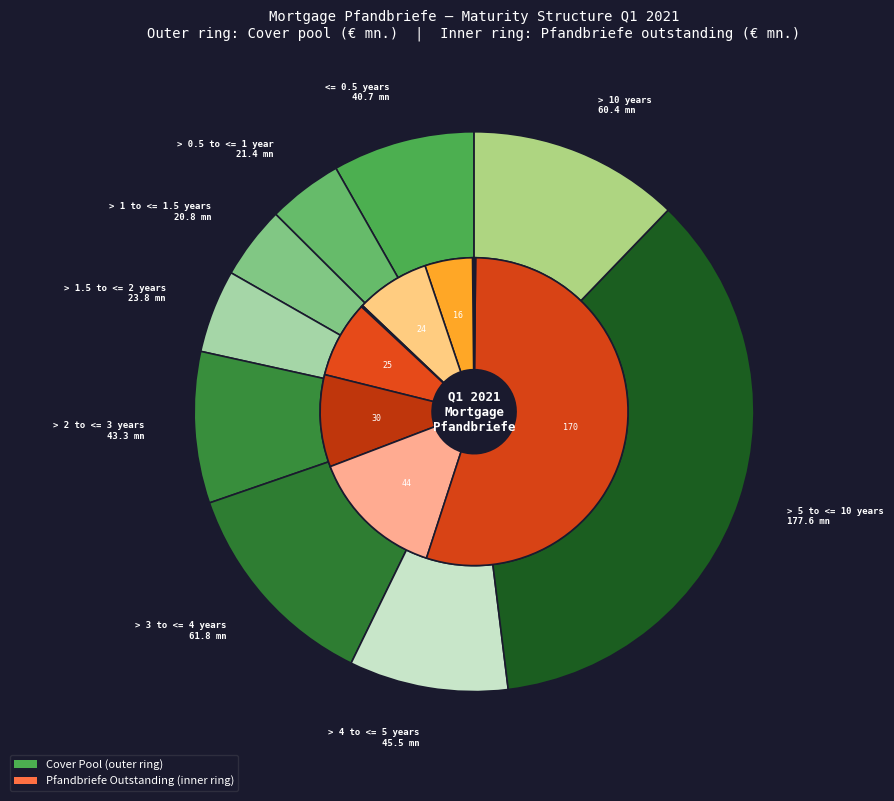

Rank the series by their average value, from highest to lowest.

cover_pool, pfandbriefe_outstanding